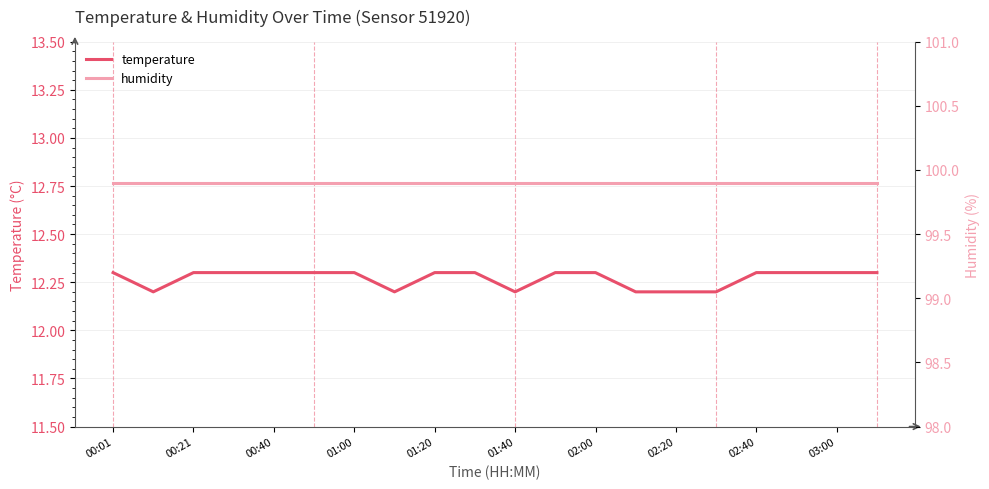

What is the value of the humidity point at the 13th from the left?

99.9